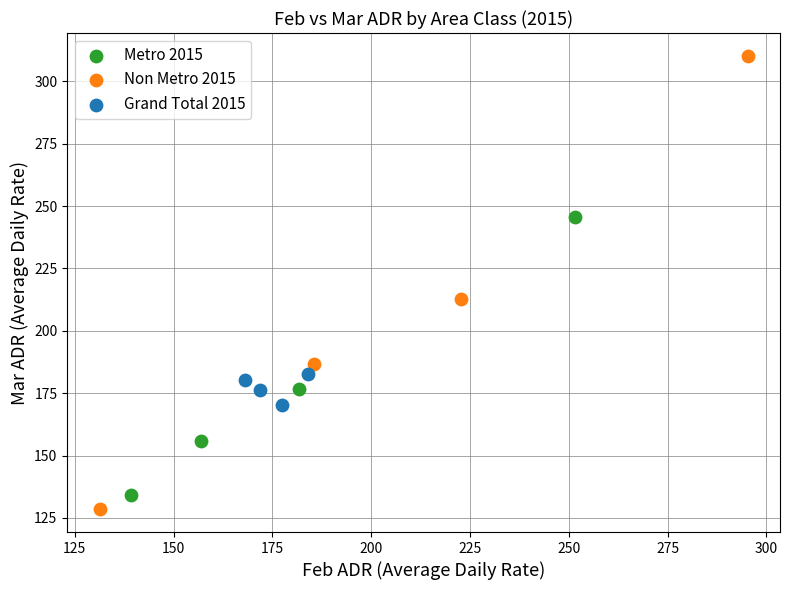

Which series contains the highest Y value?

Non Metro 2015